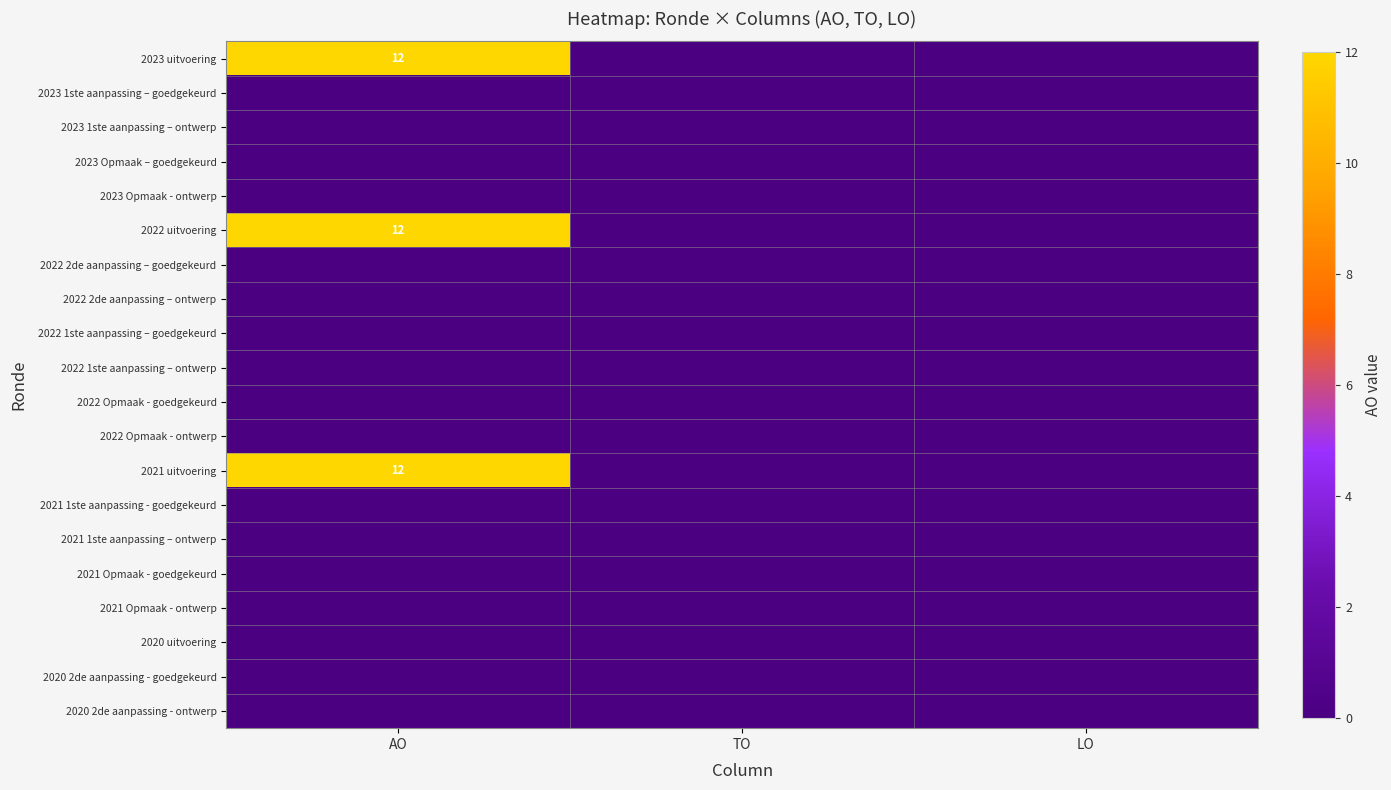

Is it true that 2021 1ste aanpassing – ontwerp equals 0 at TO?

True